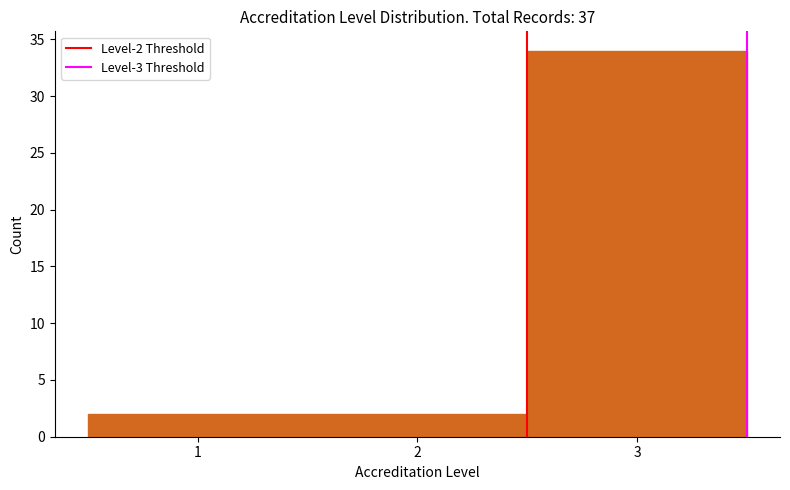

Which range on the x-axis has the tallest bar?

2.5 to 3.5